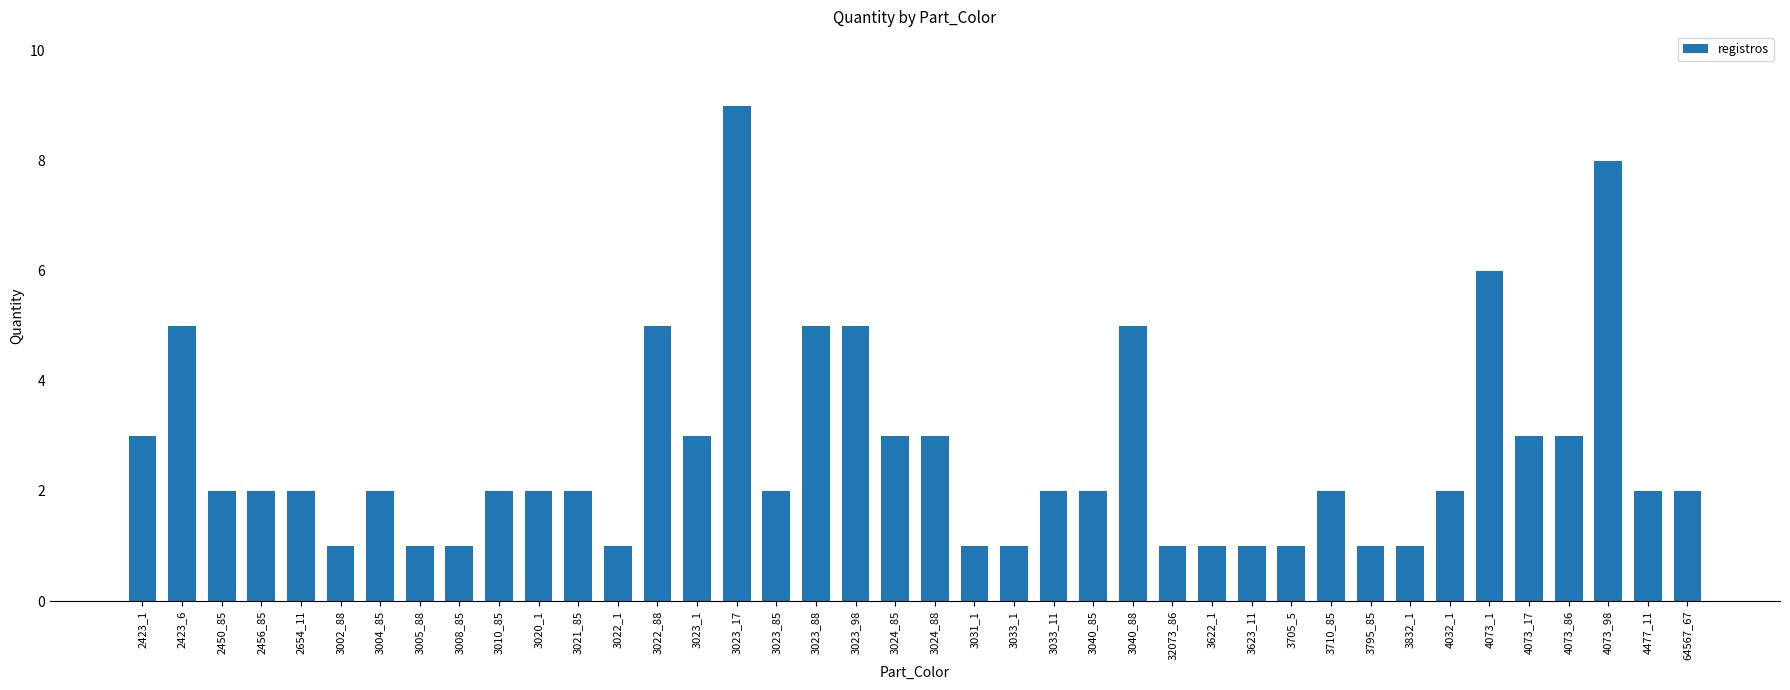

What is the maximum value shown in the chart?

9